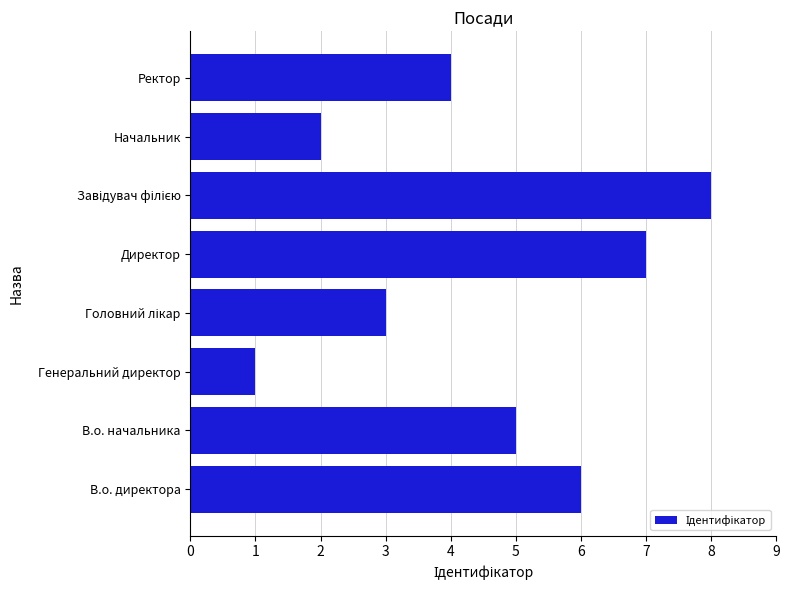

What value does the data have at Ректор?

4